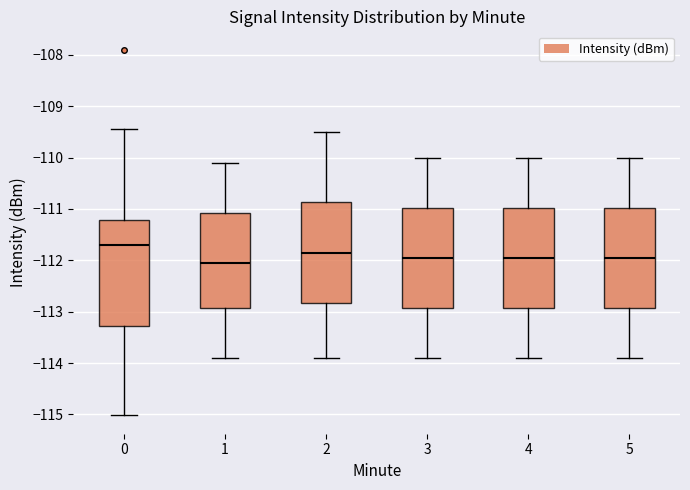

Reading left to right, transcribe this box plot: for each box, give where its median line is, the range the box spans, and where its two whiskers end, as read against the y-axis. The values are not printed on the chart, so give them approximately, as read against the axis.

0: median -111.7, box -113.3 to -111.2, whiskers -115.0 to -109.4
1: median -112.0, box -112.9 to -111.1, whiskers -113.9 to -110.1
2: median -111.8, box -112.8 to -110.9, whiskers -113.9 to -109.5
3: median -111.9, box -112.9 to -111.0, whiskers -113.9 to -110.0
4: median -111.9, box -112.9 to -111.0, whiskers -113.9 to -110.0
5: median -111.9, box -112.9 to -111.0, whiskers -113.9 to -110.0